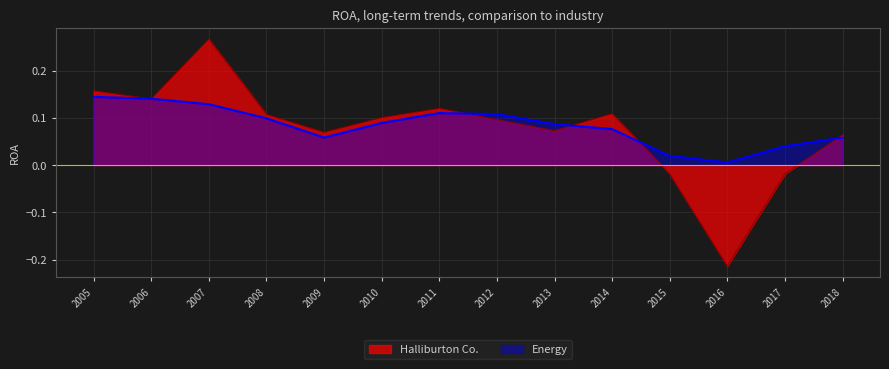

Is it true that Halliburton Co. equals 0.0 at 2009?

False